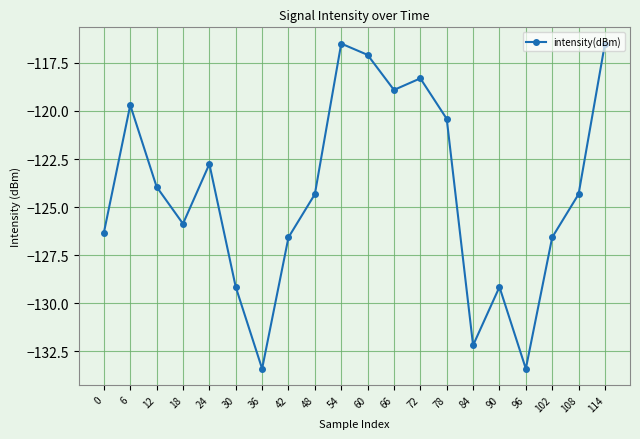

What value does the data have at 90?

-129.2